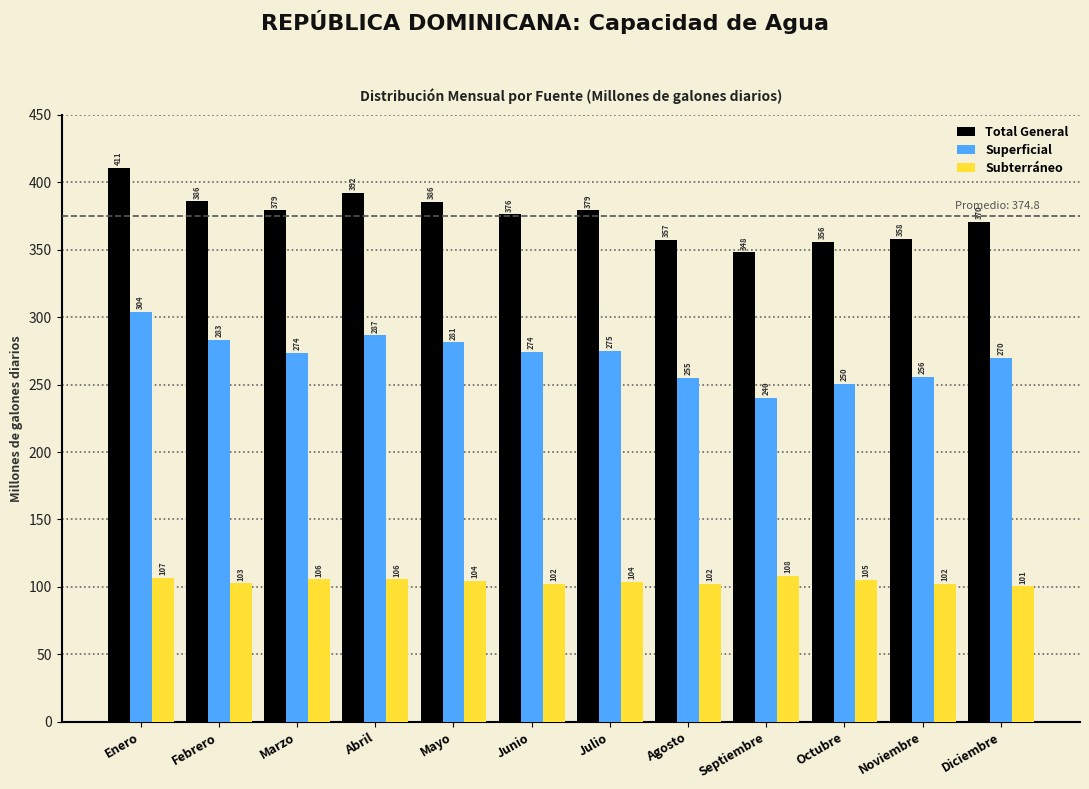

What value does the Superficial series have at Octubre?

250.3